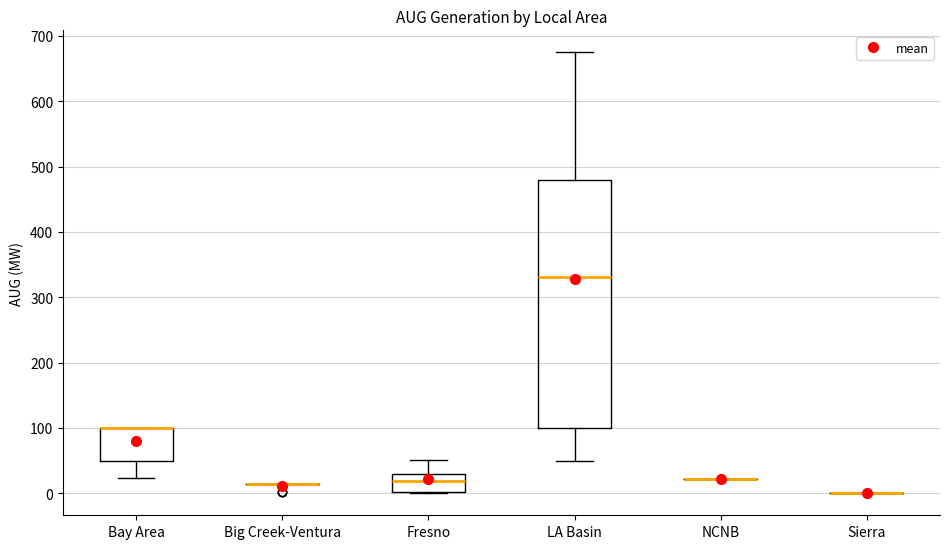

Which box is the tallest, from its lower edge to its upper edge?

LA Basin